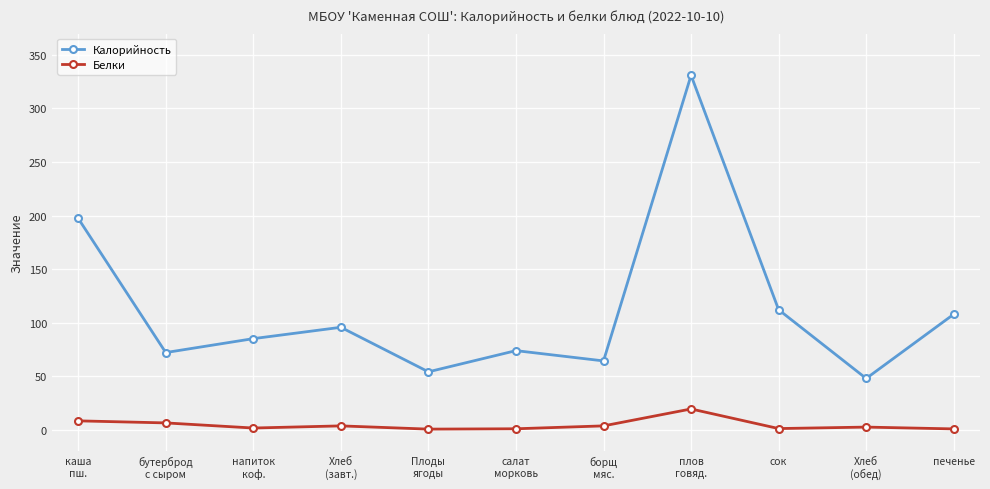

What is the value of the Белки point at the 1st from the left?

8.2